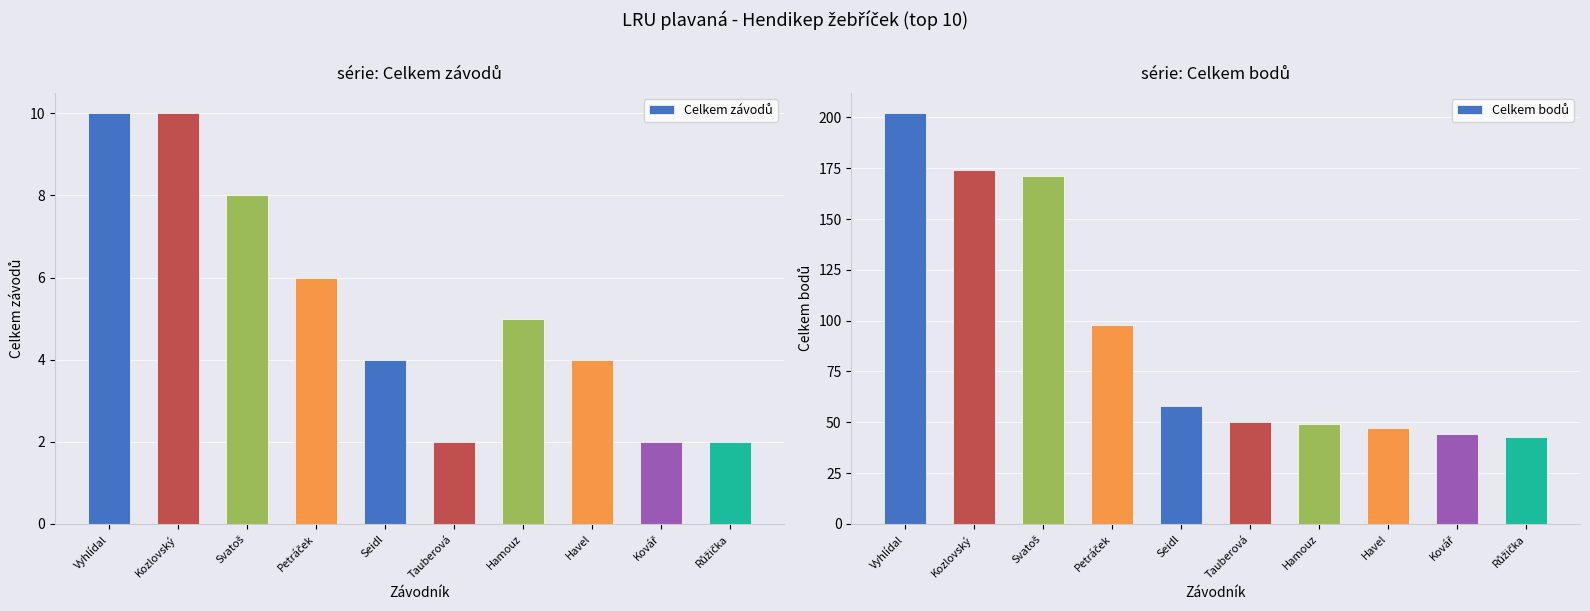

Reading left to right, extract all data points from this chart.

Celkem závodů: Vyhlídal=10	Kozlovský=10	Svatoš=8	Petráček=6	Seidl=4	Tauberová=2	Hamouz=5	Havel=4	Kovář=2	Růžička=2
Celkem bodů: Vyhlídal=202	Kozlovský=174	Svatoš=171	Petráček=98	Seidl=58	Tauberová=50	Hamouz=49	Havel=47	Kovář=44	Růžička=43